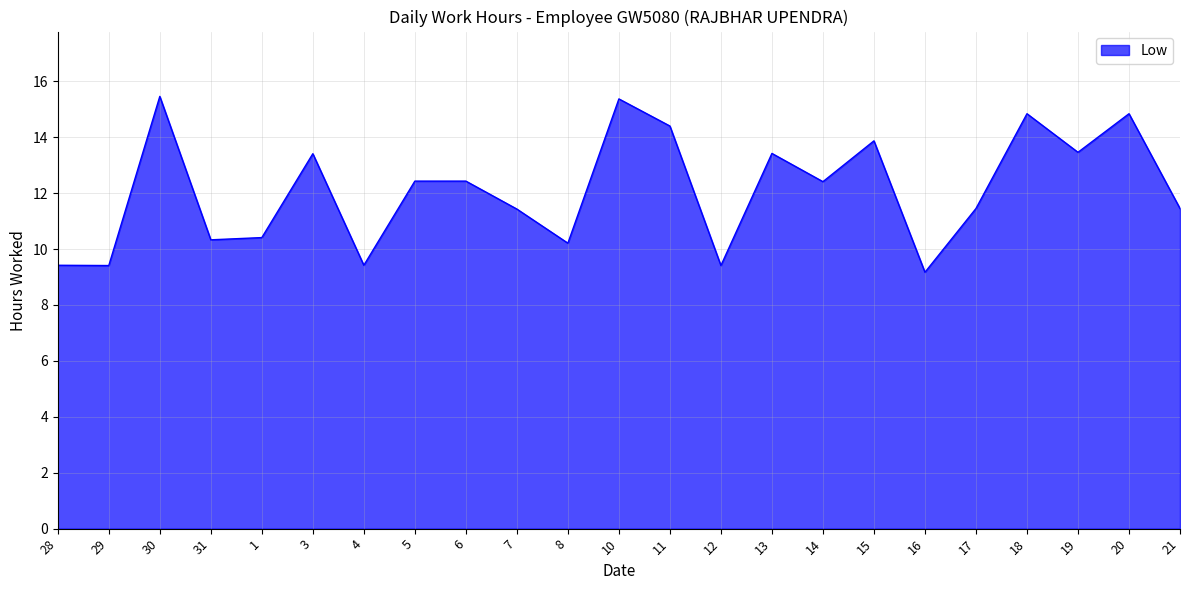

What is the difference between the maximum and minimum values?

6.3